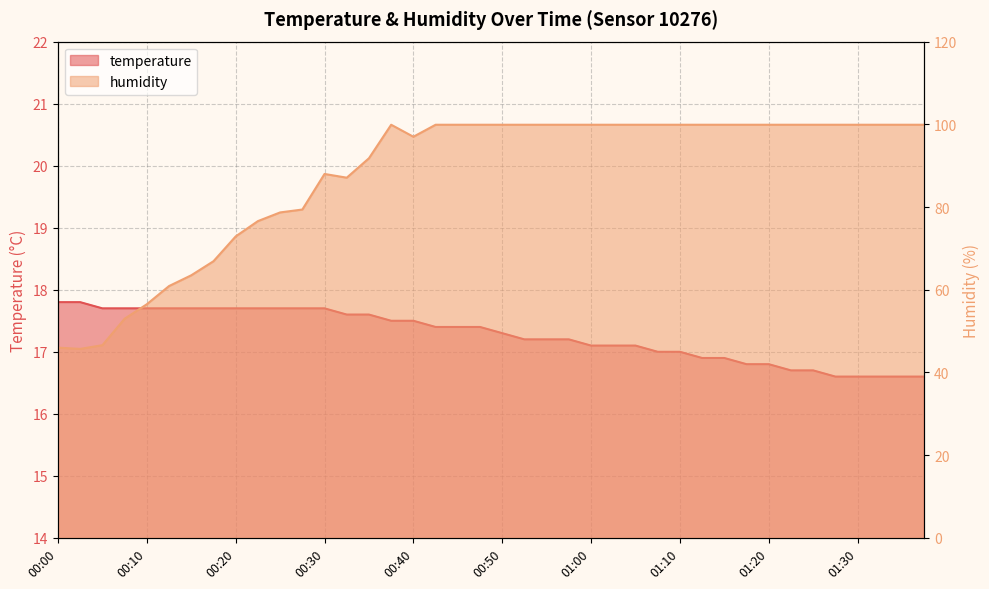

What is the difference between the second highest and second lowest values in the temperature series?

1.2